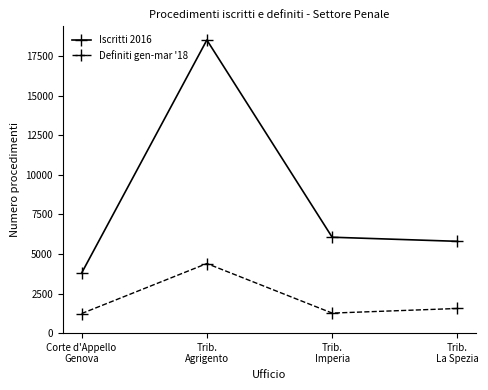

What is the minimum value for Iscritti 2016?

3789